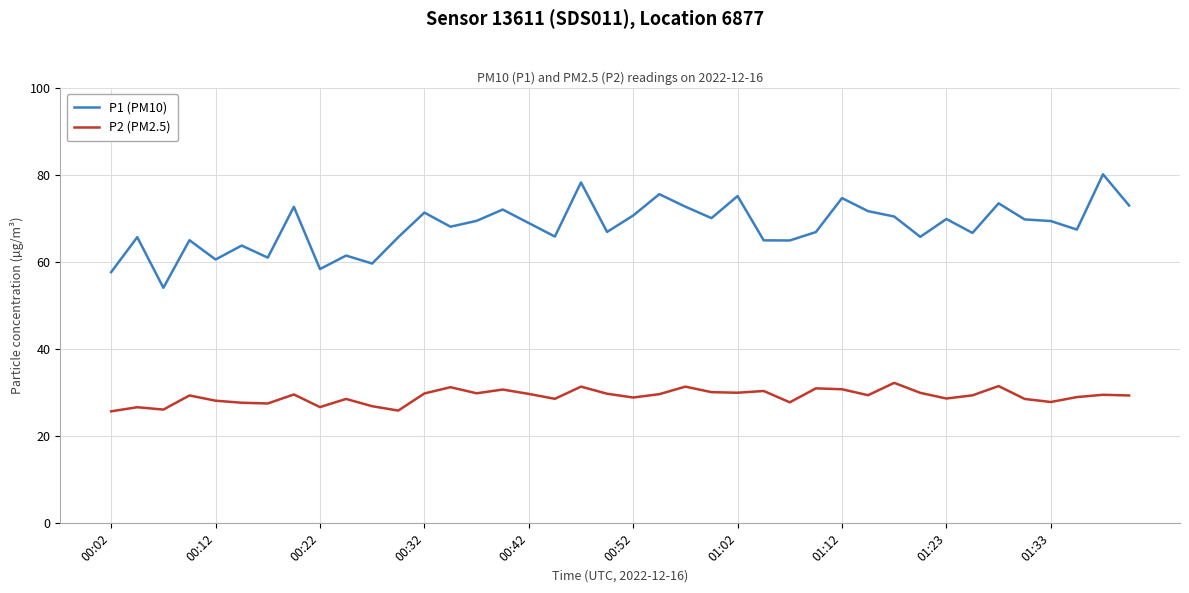

True or false: P2 (PM2.5) and P1 (PM10) intersect in this chart.

False